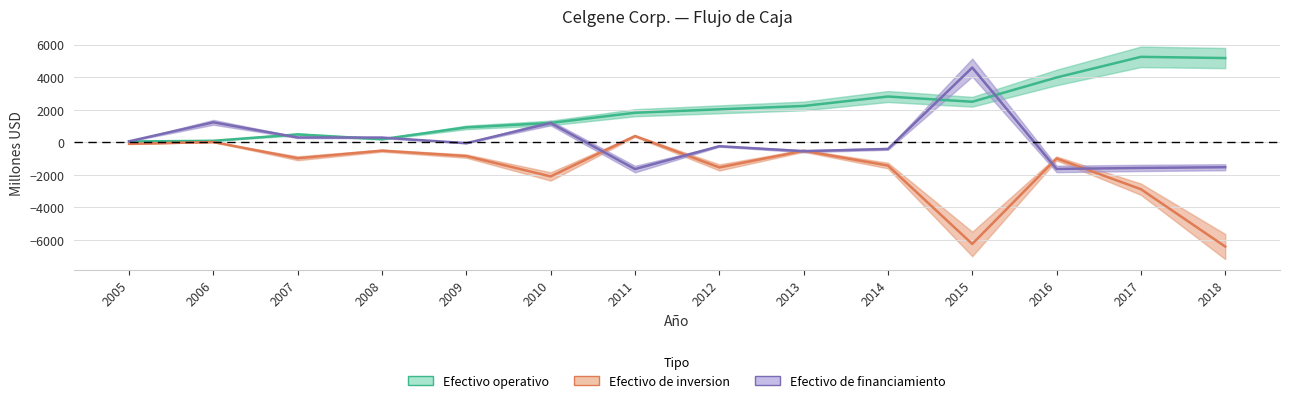

Is the value of Efectivo de inversion at 2018 greater than the value of Efectivo de financiamiento at 2008?

No